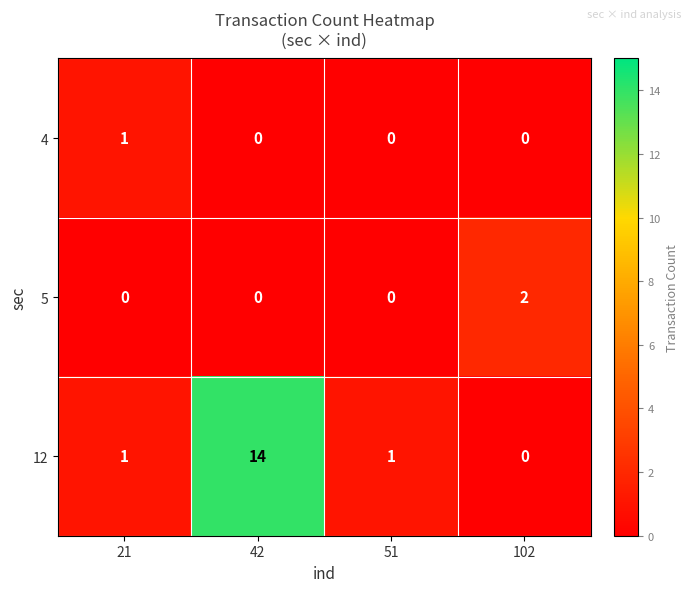

Is it true that 12 equals 1 at 21?

True